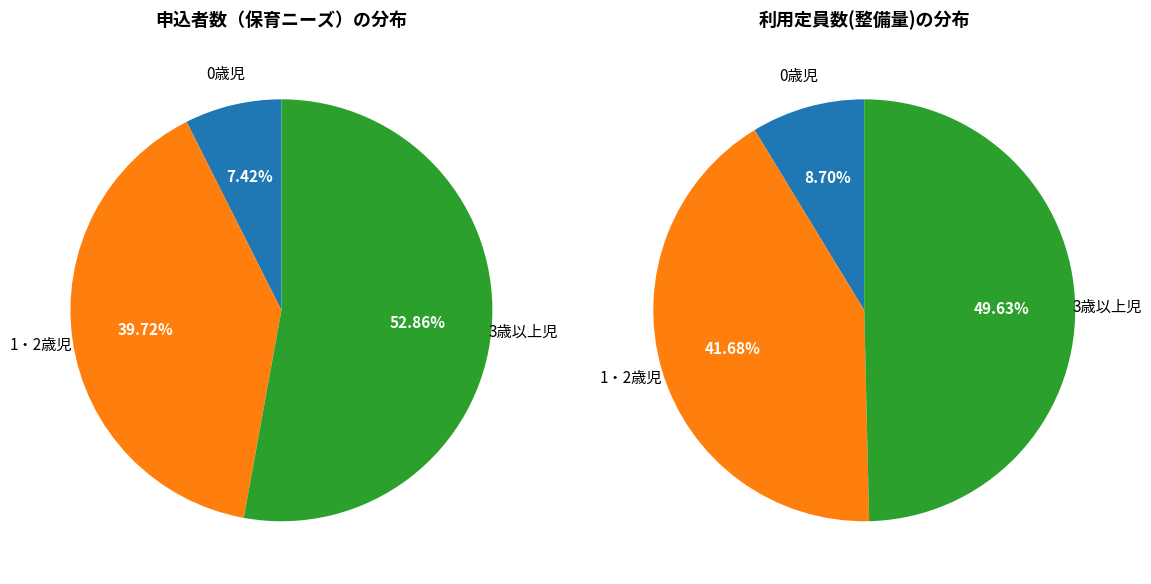

Which category accounts for the majority?

3歳以上児